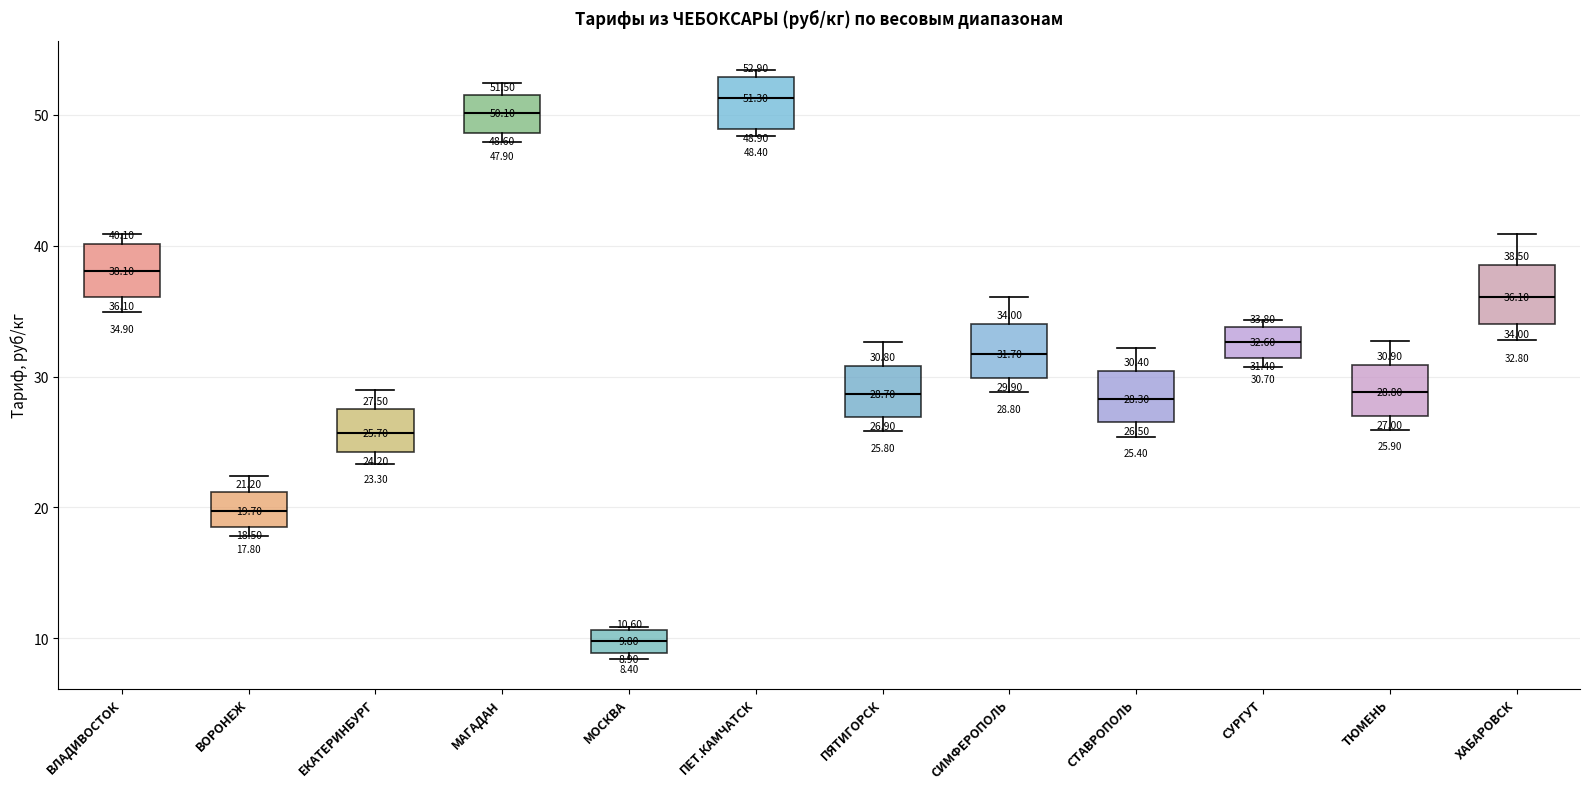

Which box has the lowest median line?

МОСКВА